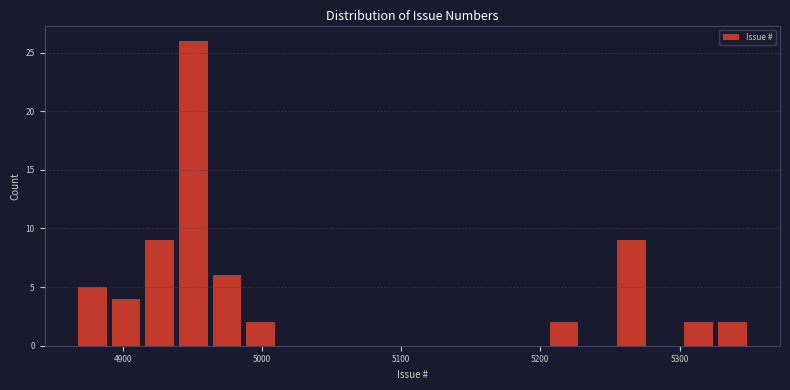

Around what value on the x-axis is the tallest bar? Give the approximate position of its centre, as read against the axis.

4950